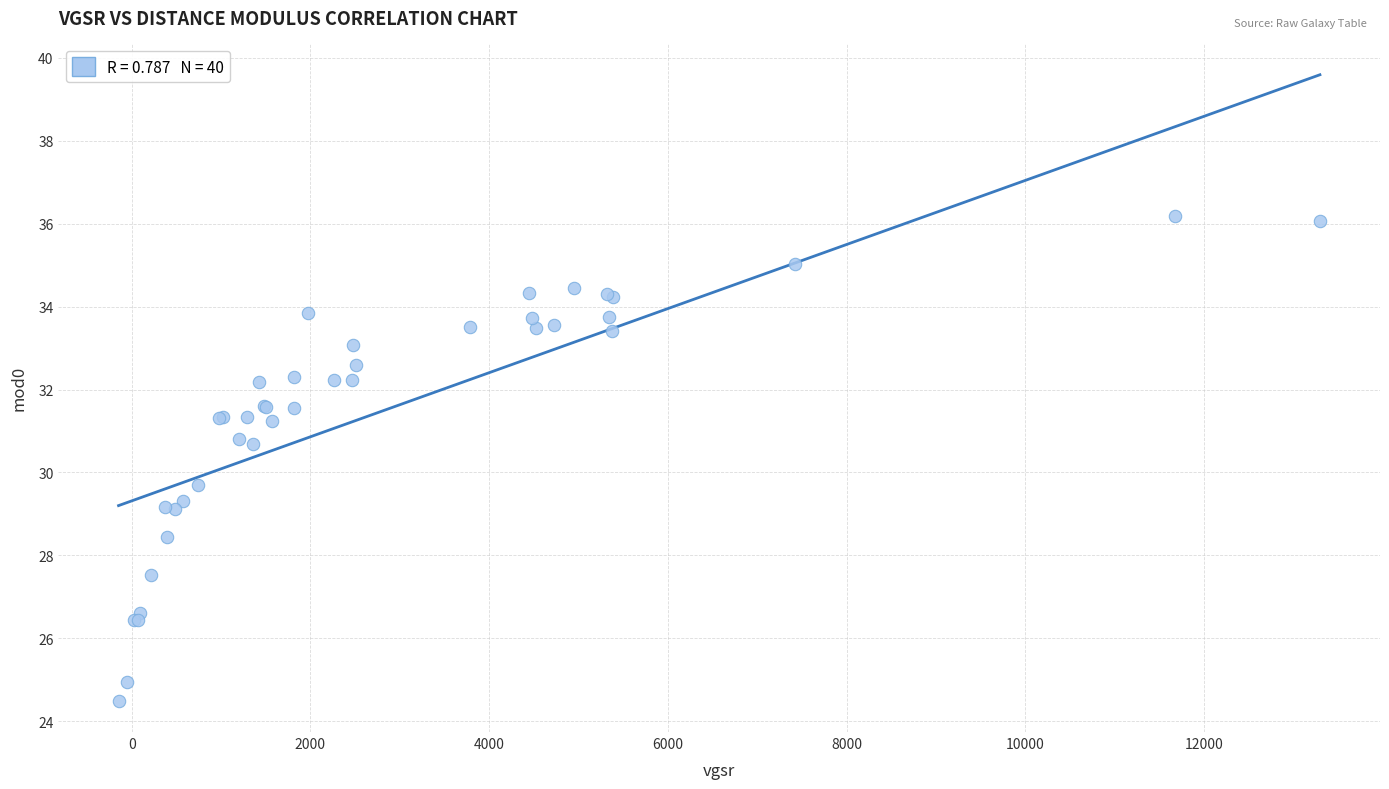

What Y value in the scatter plot is closest to 30?

29.7